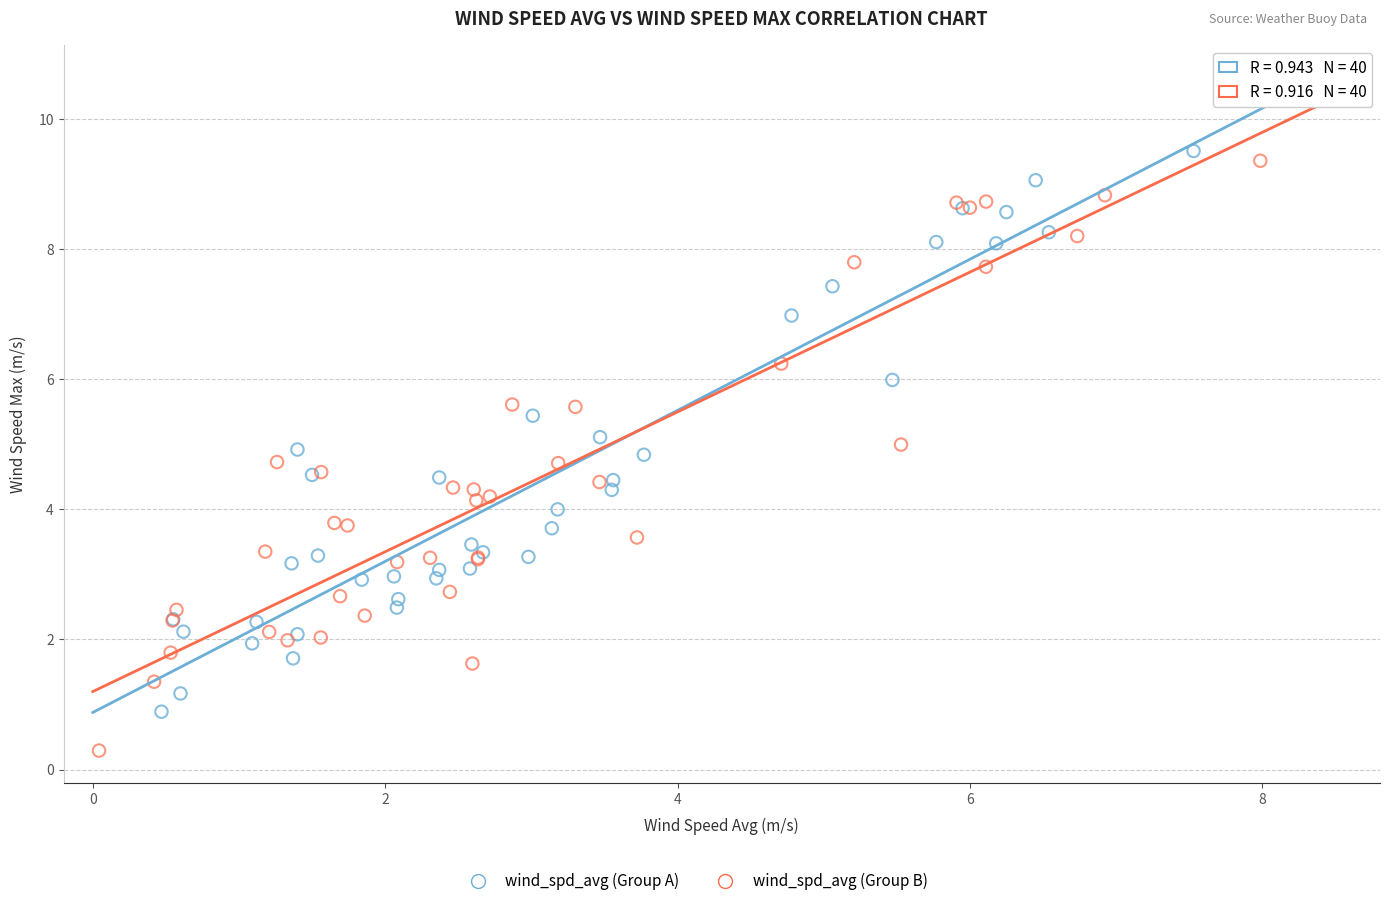

Which series has the widest spread of Y values?

wind_spd_avg (Group B)